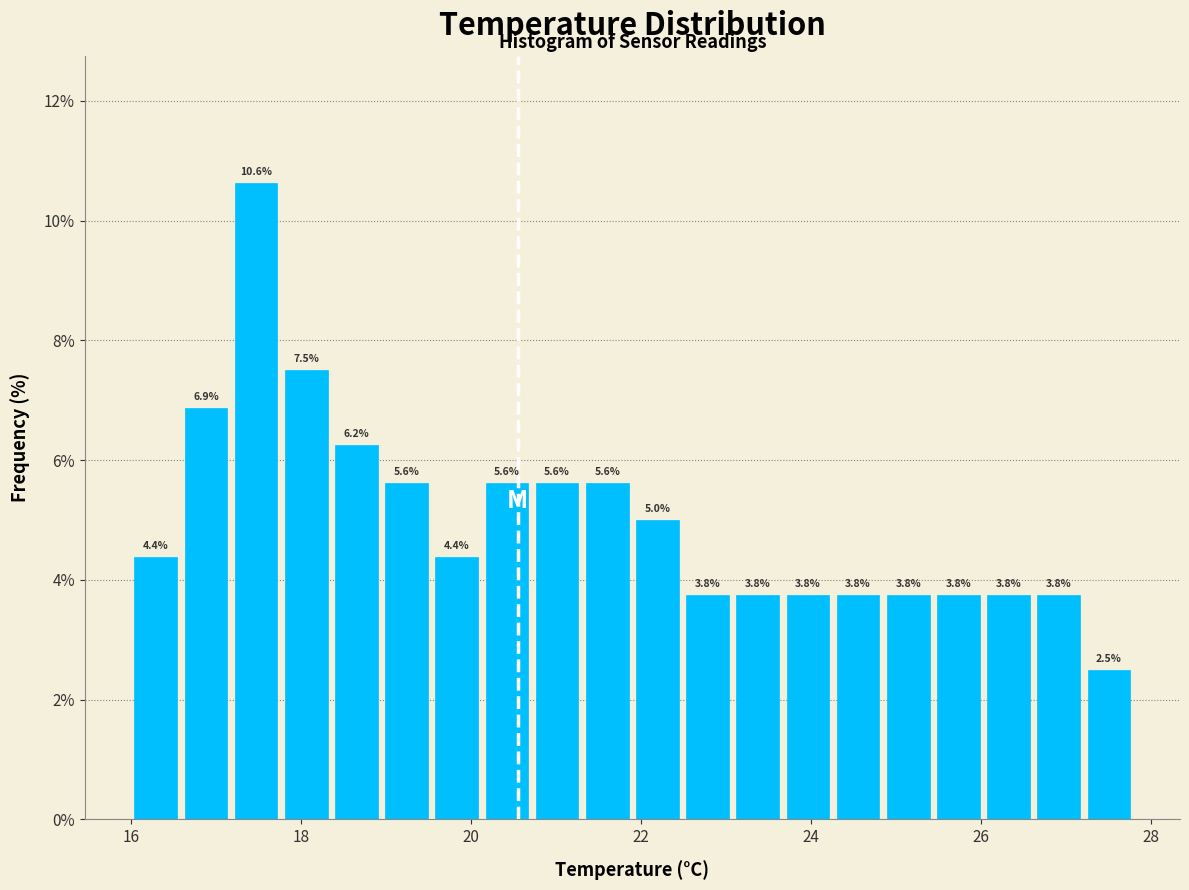

Read against the x-axis, roughly where is the centre of the tallest bar?

17.4